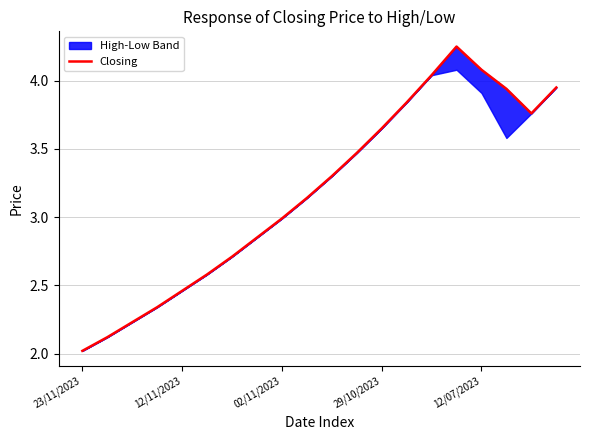

How many lines are shown in the chart?

1